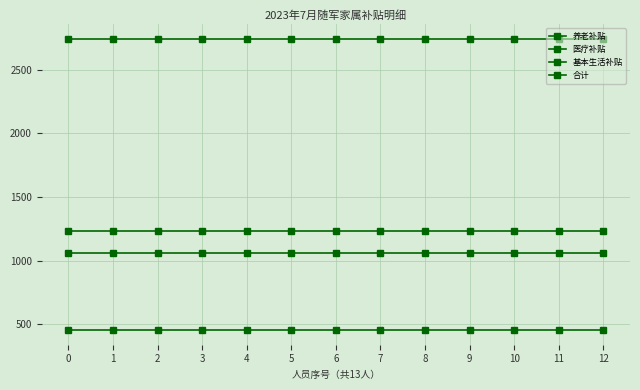

Is this an area chart (filled region under the line)?

No